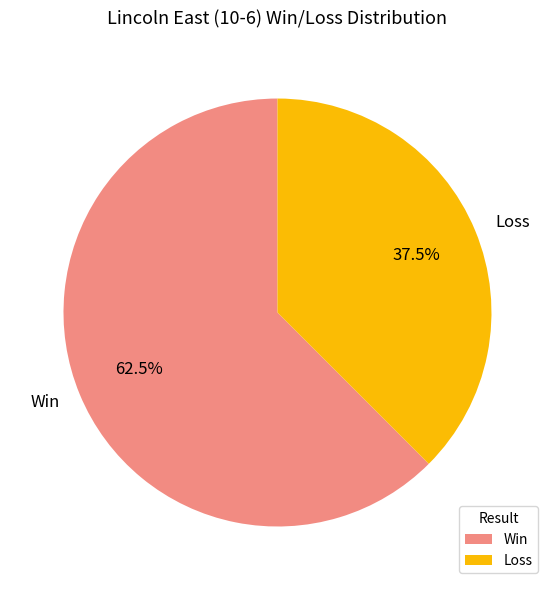

Rank the categories by value from highest to lowest.

Win, Loss